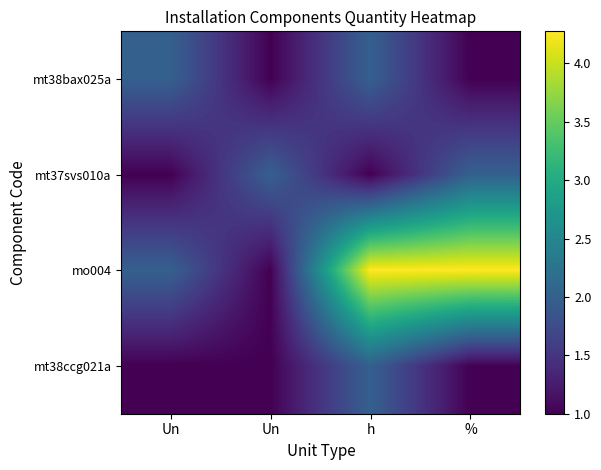

The value of mo004 at h is 6.9. True or false?

False